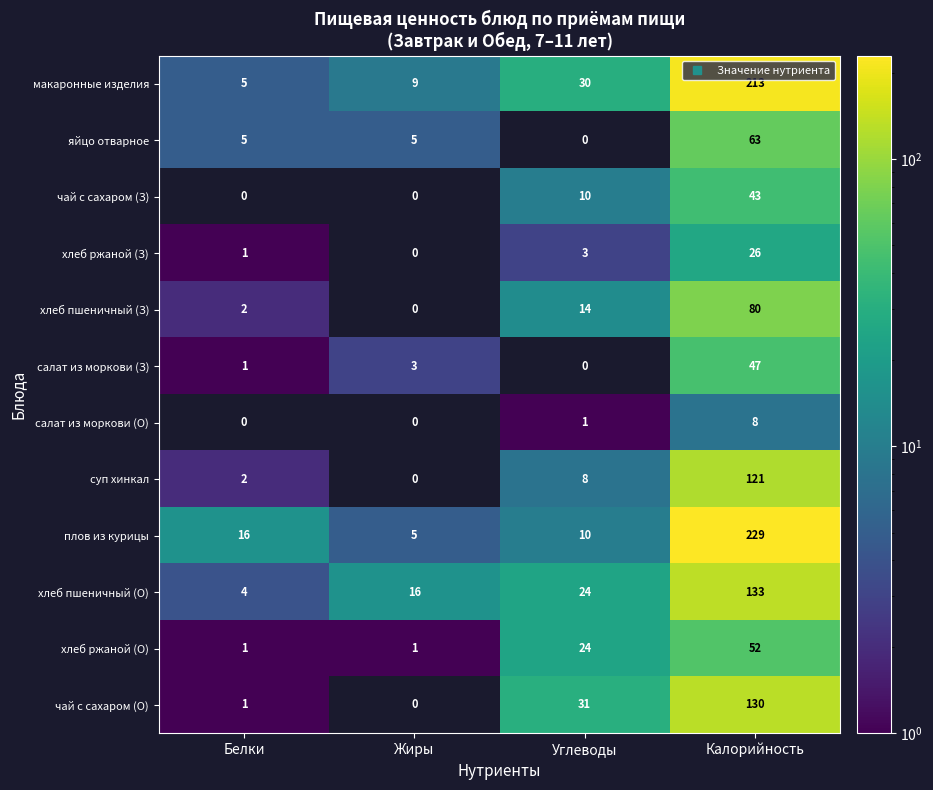

What value does the хлеб ржаной (З) series have at Углеводы, to the nearest 5?

5